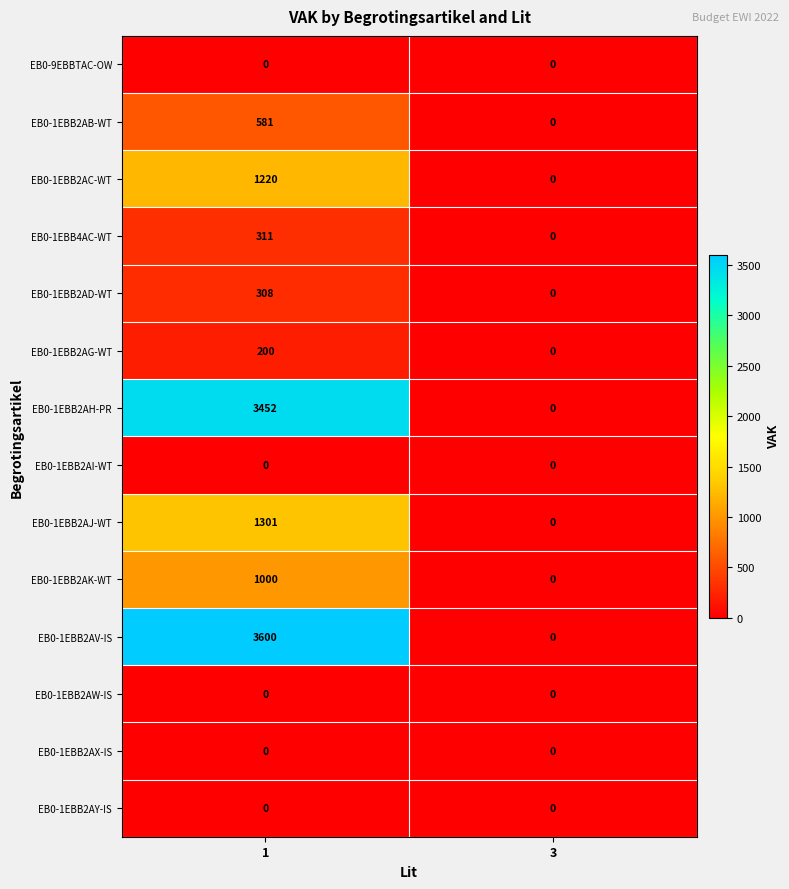

Which series has the largest range (max minus min)?

EB0-1EBB2AV-IS